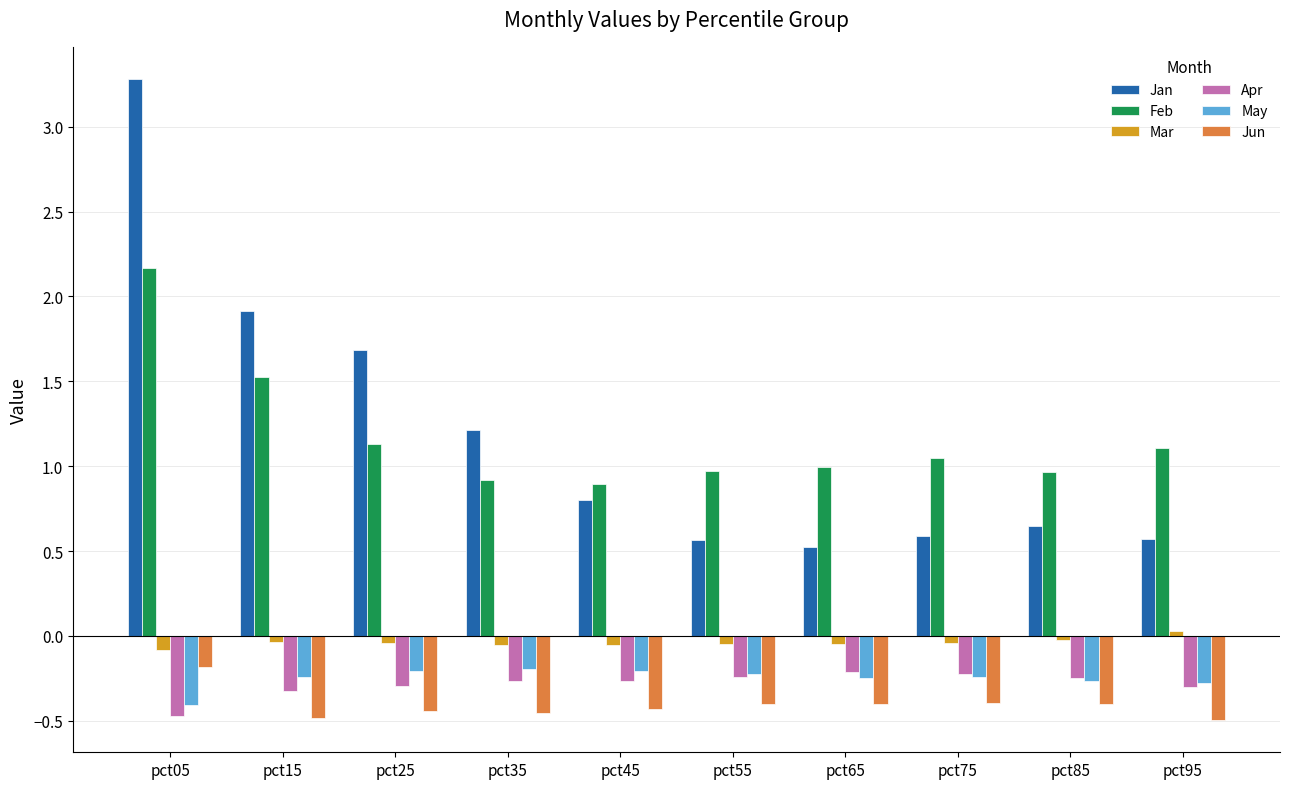

How many values in the Mar series are below 0?

9